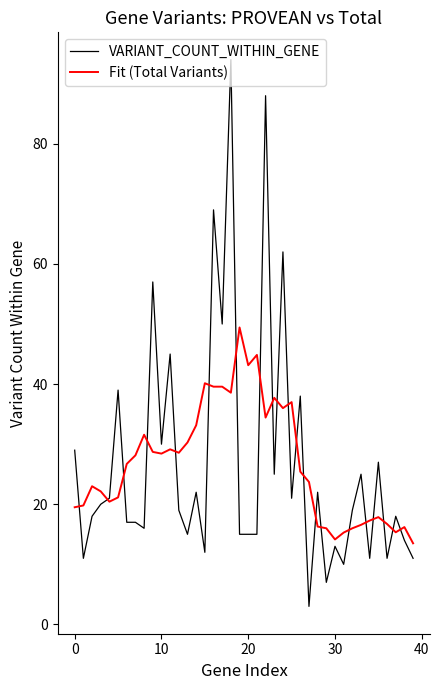

True or false: VARIANT_COUNT_WITHIN_GENE and Fit (Total Variants) intersect in this chart.

True